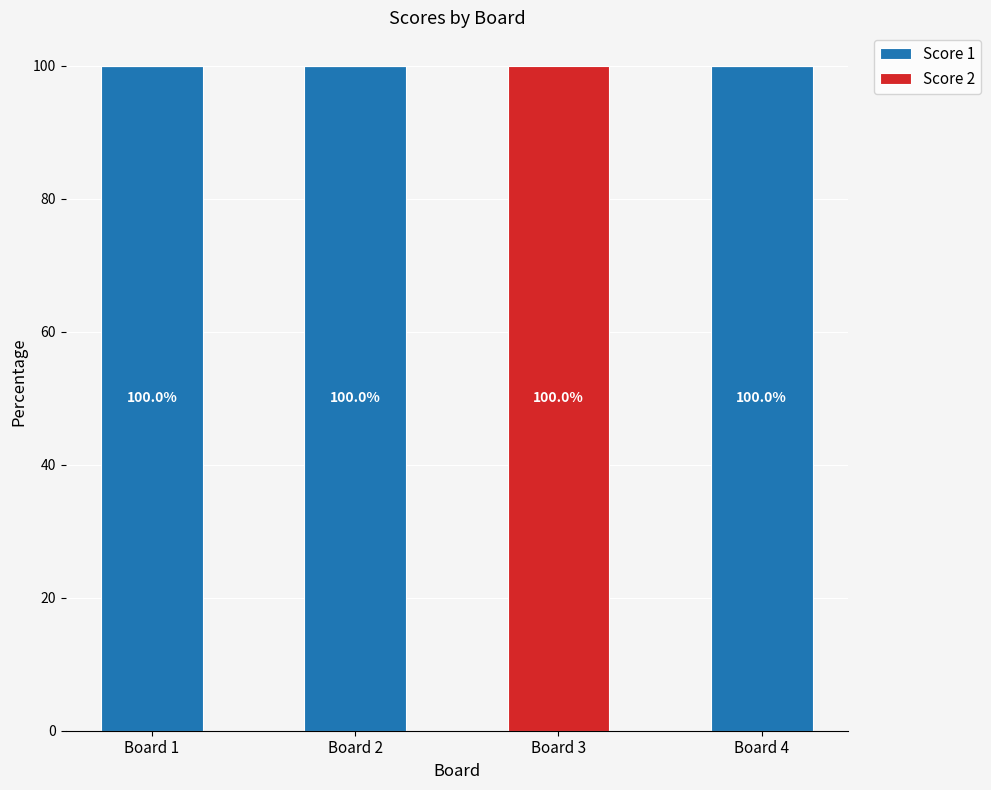

What is the sum of the Score 1 values at Board 2 and Board 3?

100